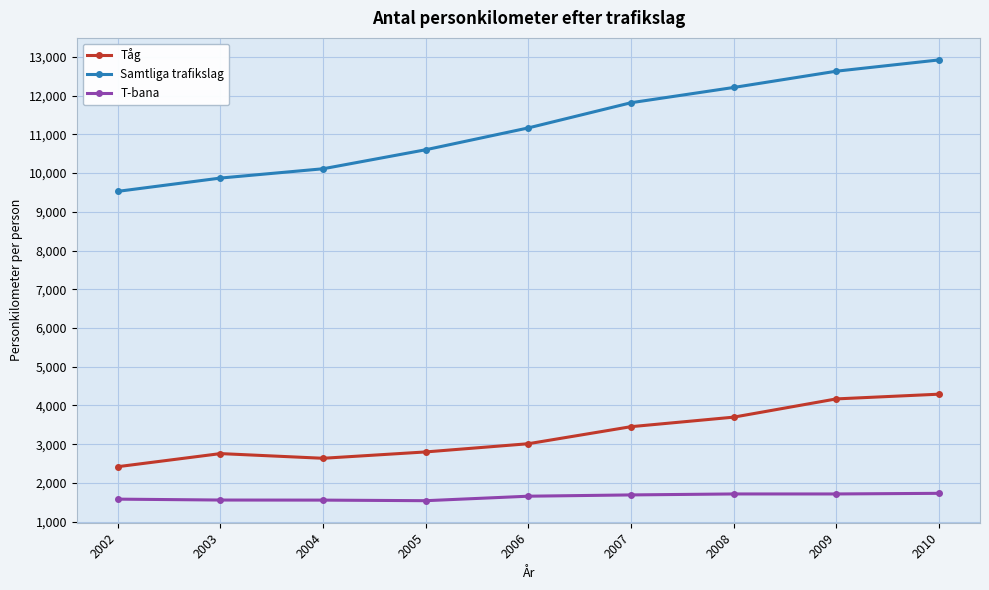

What is the difference between the T-bana values at 2003 and 2006?

99